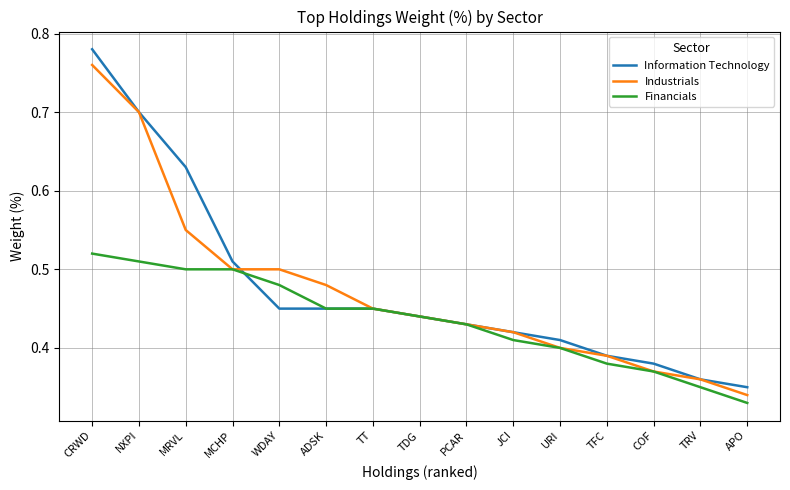

Where is Financials nearest to the value 0?

APO